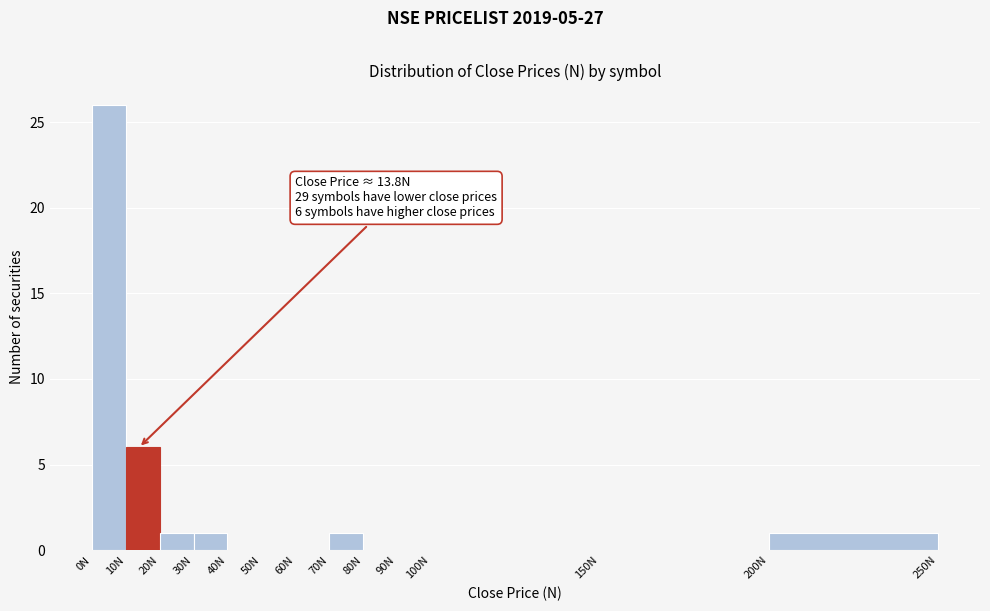

Which range on the x-axis has the tallest bar?

0 to 10